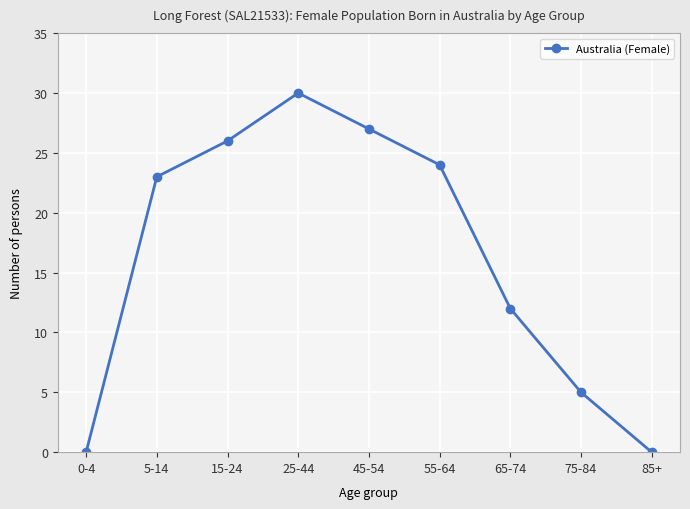

What position from the left is 65-74?

7